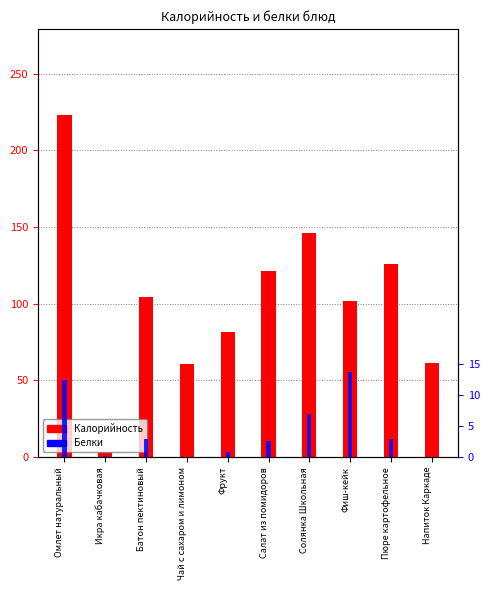

What is the sum of the Белки values at Напиток Каркаде and Фрукт?

0.9